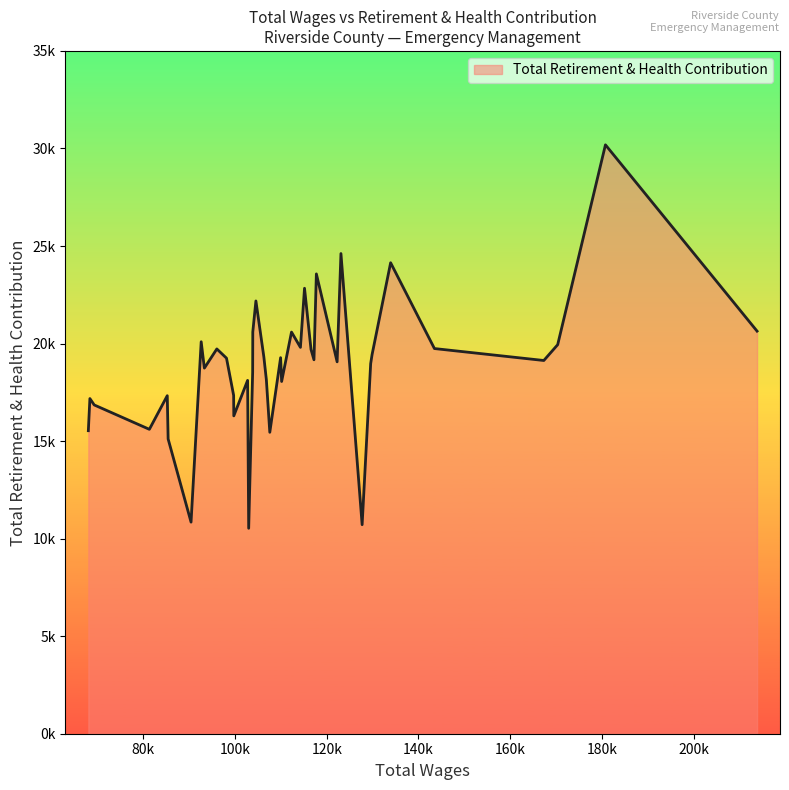

At which category does the chart reach its peak across all series?

180762